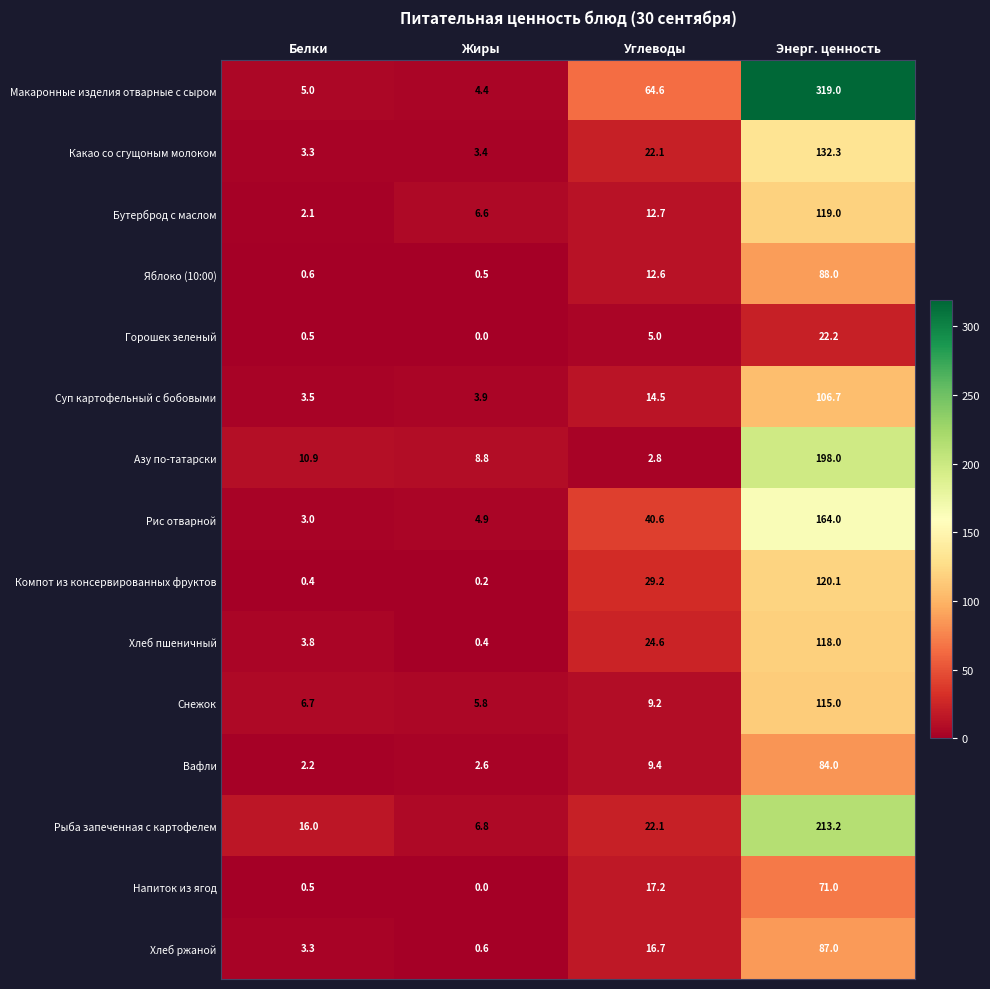

How many series are shown in this chart?

15